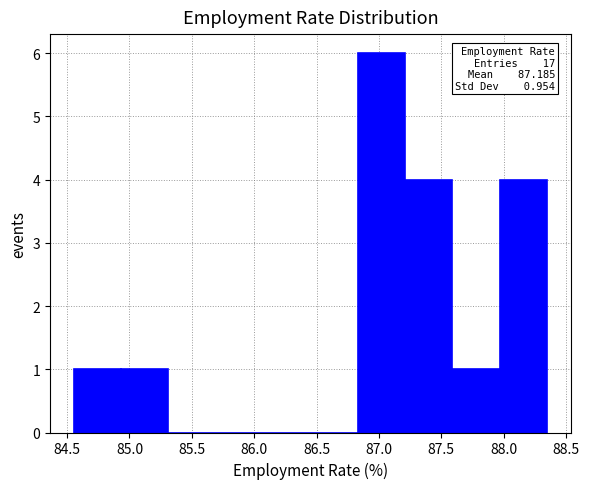

Which range on the x-axis has the tallest bar?

86.85 to 87.20